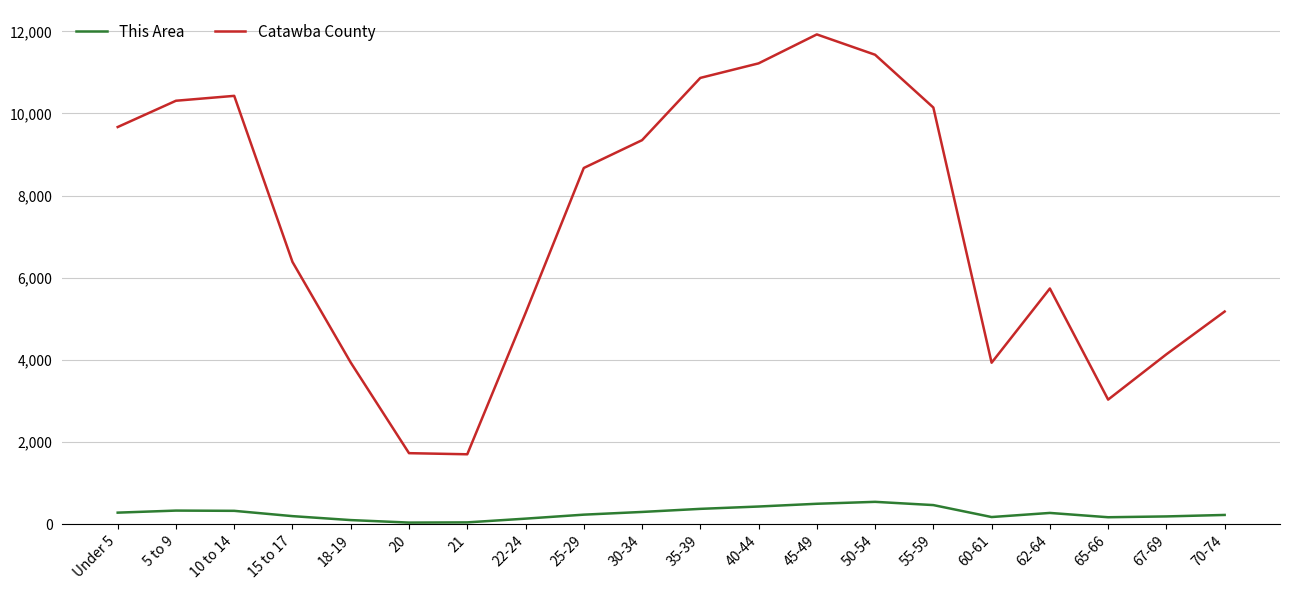

At which label does Catawba County reach its peak?

45-49